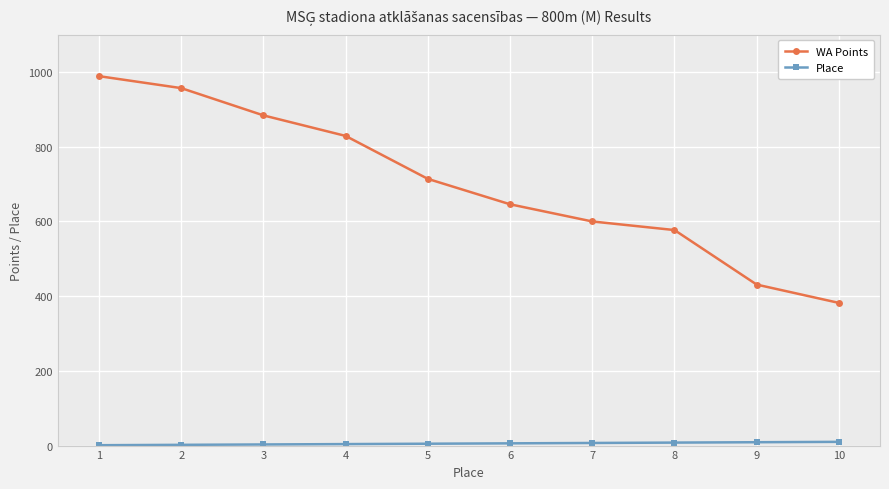

Which series has the largest total across all categories?

WA Points